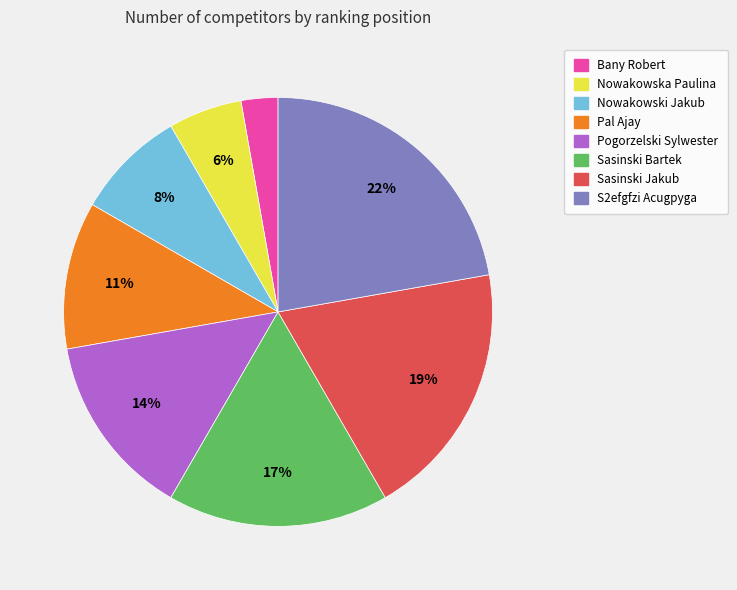

The Nowakowska Paulina slice represents 15% of the pie. True or false?

False